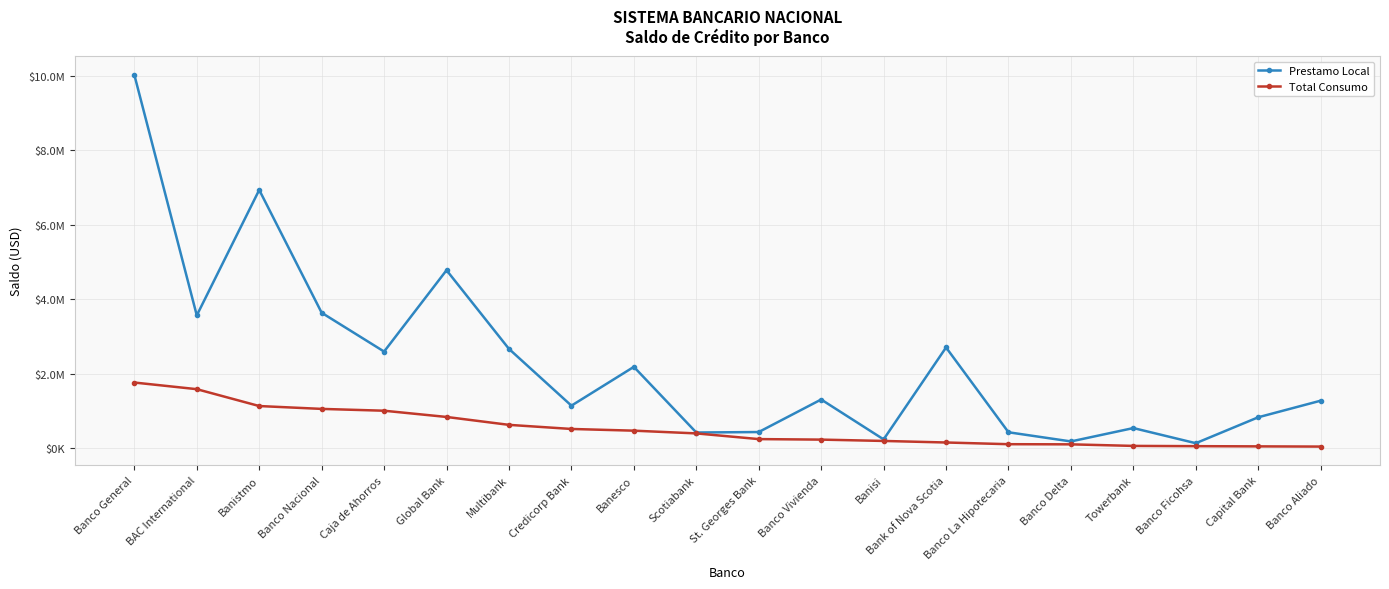

What is the difference between the highest and lowest values at Scotiabank?

24150.3